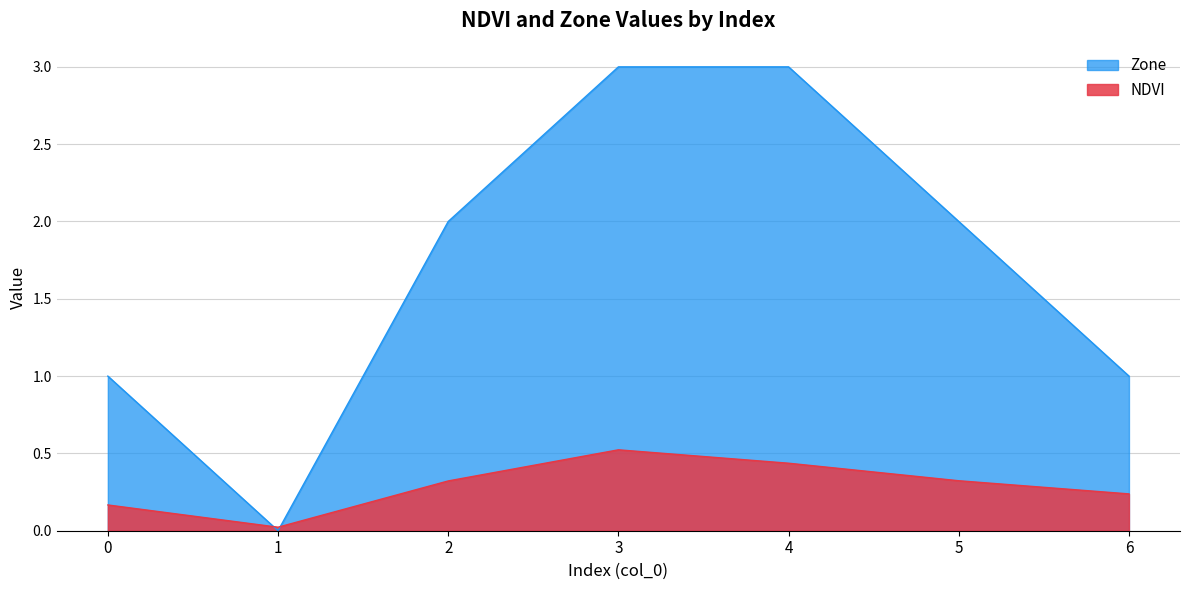

What is the difference between the maximum and second lowest values in the Zone series?

2.0